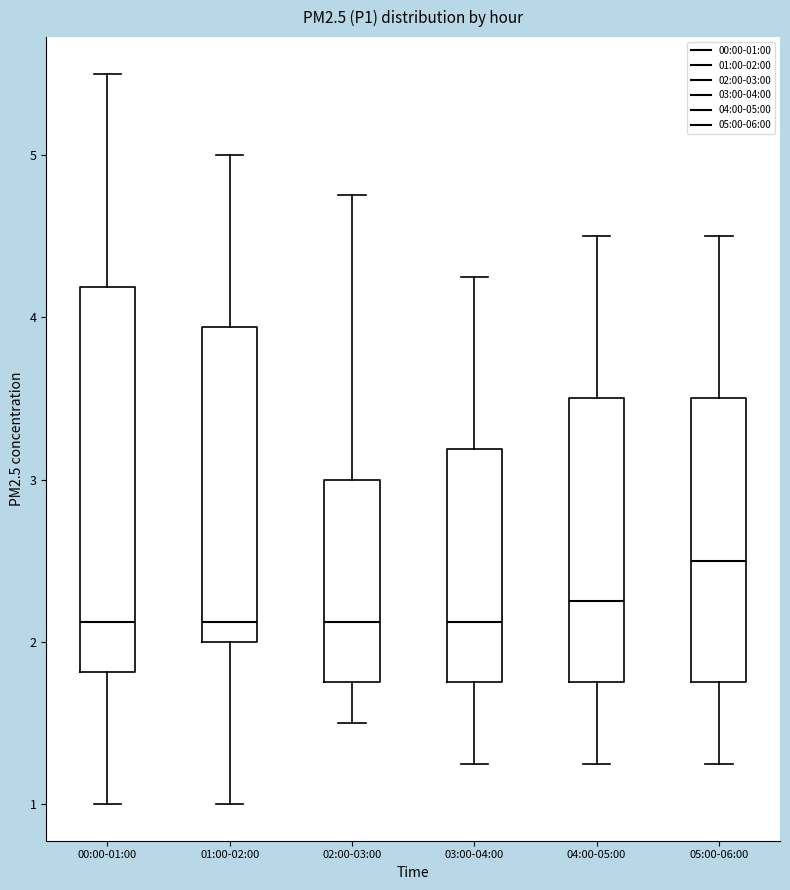

Which box's median line is the highest?

05:00-06:00